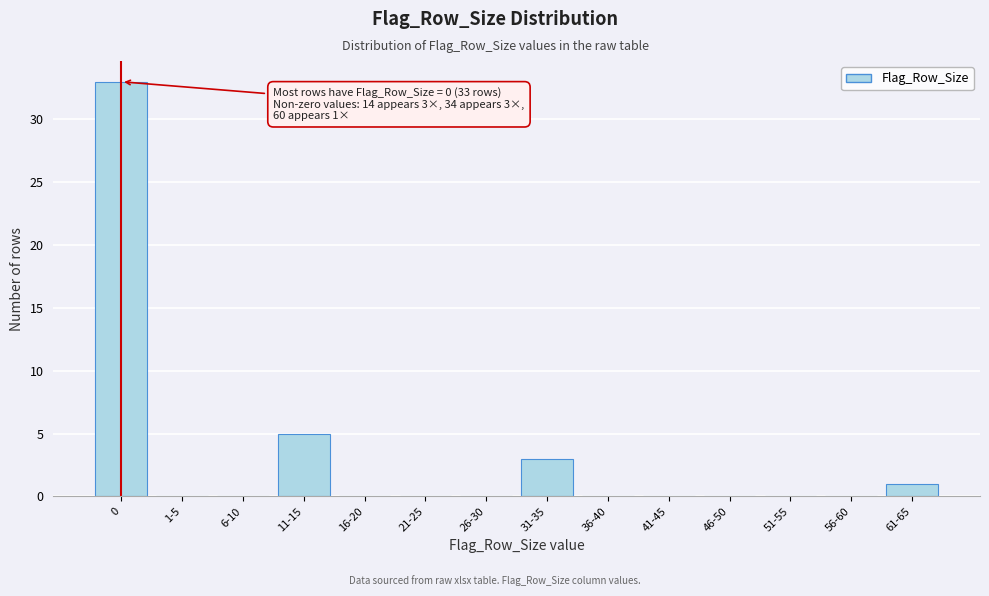

Reading left to right, what are all the values shown in this chart?

0=33	1-5=0	6-10=0	11-15=5	16-20=0	21-25=0	26-30=0	31-35=3	36-40=0	41-45=0	46-50=0	51-55=0	56-60=0	61-65=1